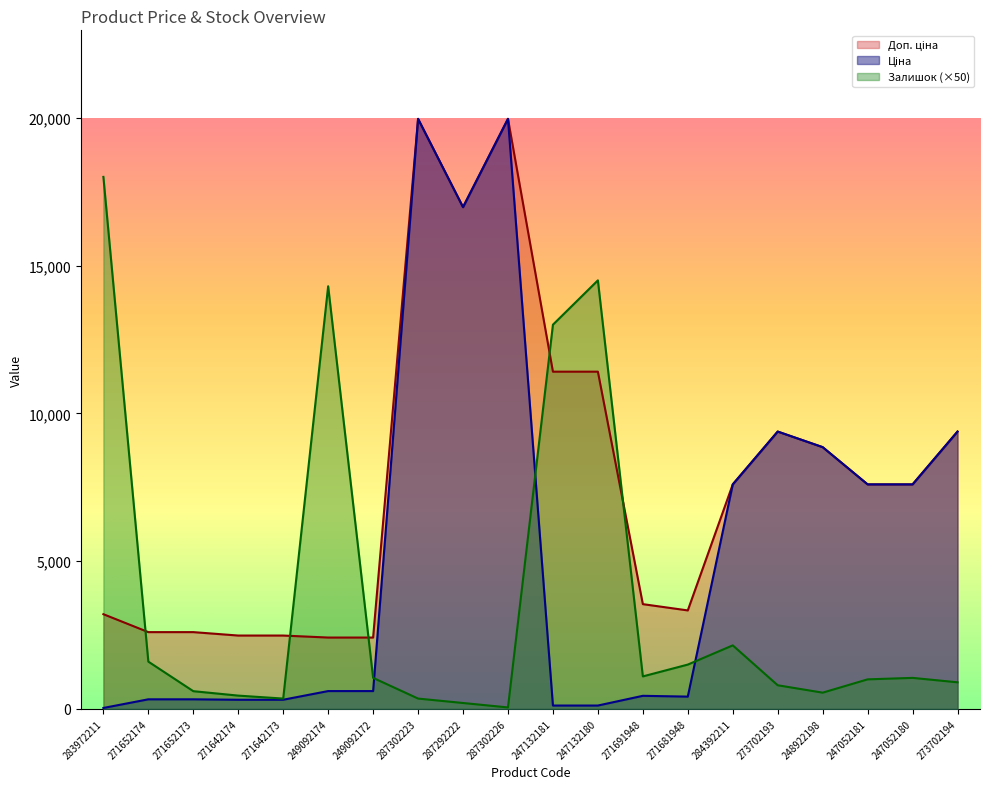

The Доп. ціна series shows 16287.3 at 273702194. True or false?

False